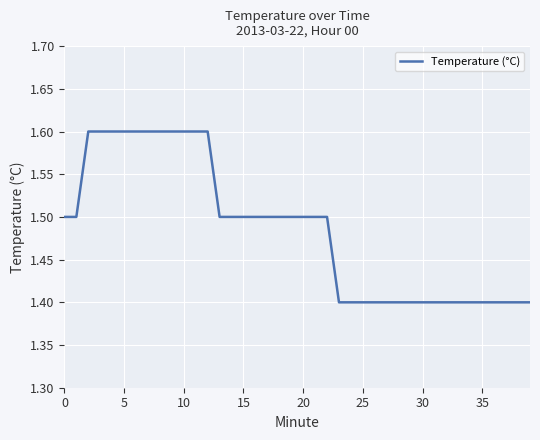

What is the minimum value shown in the chart?

1.4